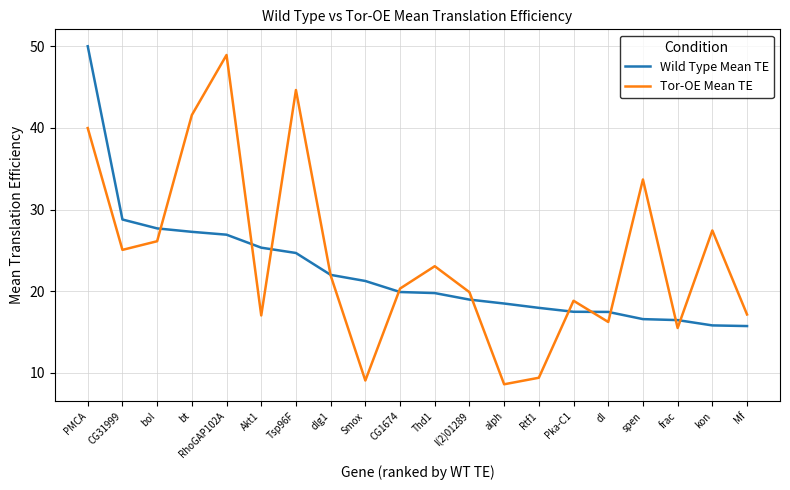

What position from the right is Mf?

1